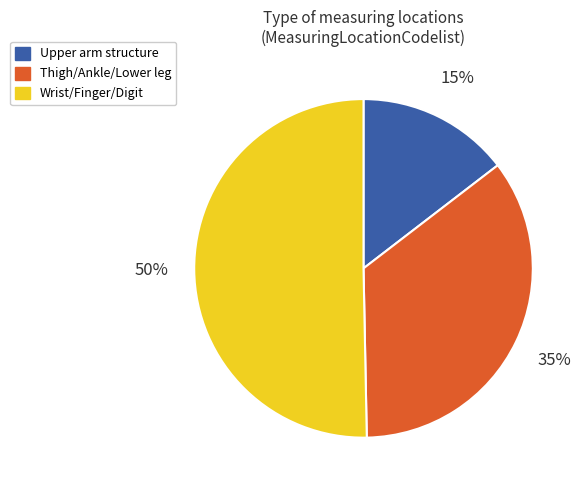

To the nearest percent, what is the average slice percentage?

33%